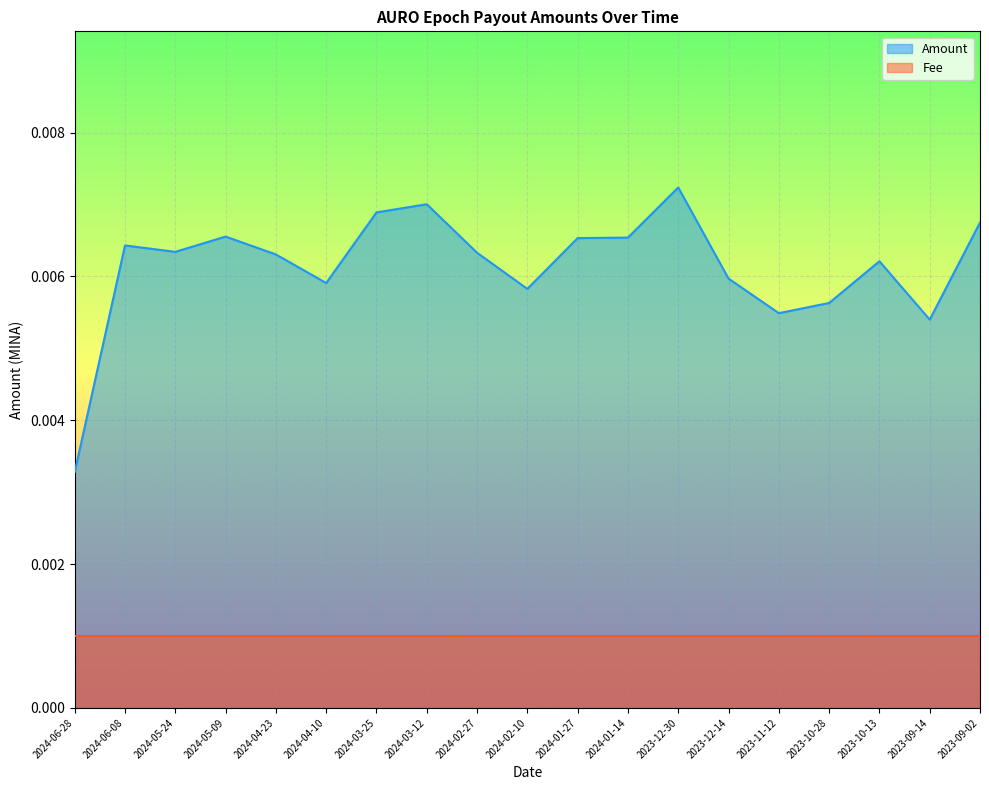

Which has a higher value, 2024-03-12 or 2024-06-28?

2024-03-12